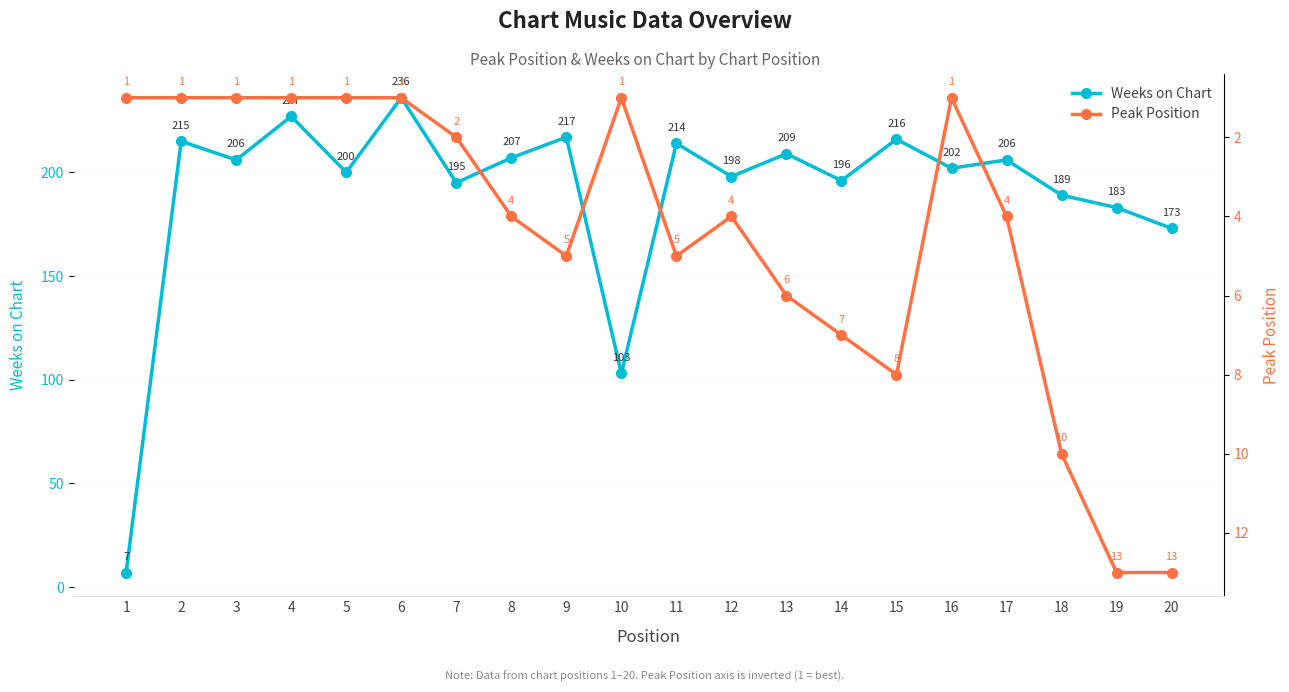

Which category has the lowest value in the Peak Position series?

1